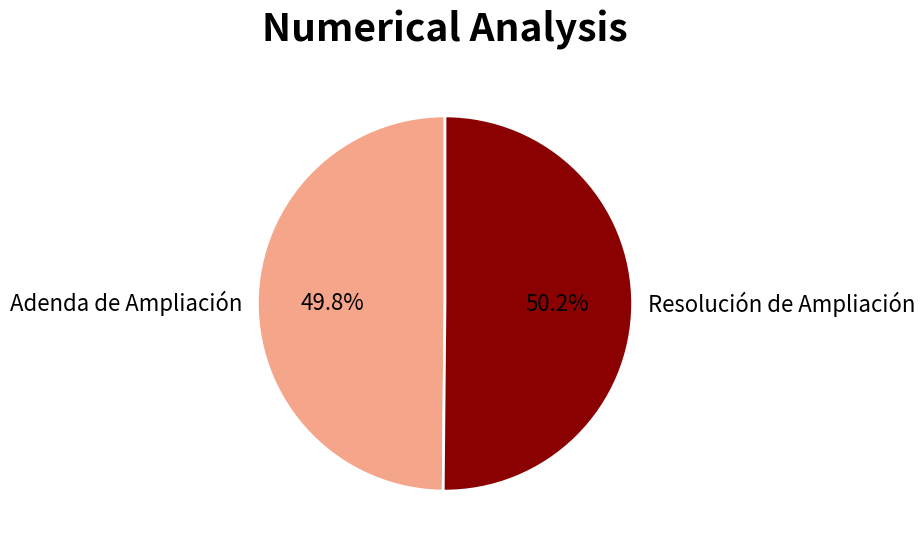

Approximately how many times larger is the value at Adenda de Ampliación compared to Resolución de Ampliación?

1.0